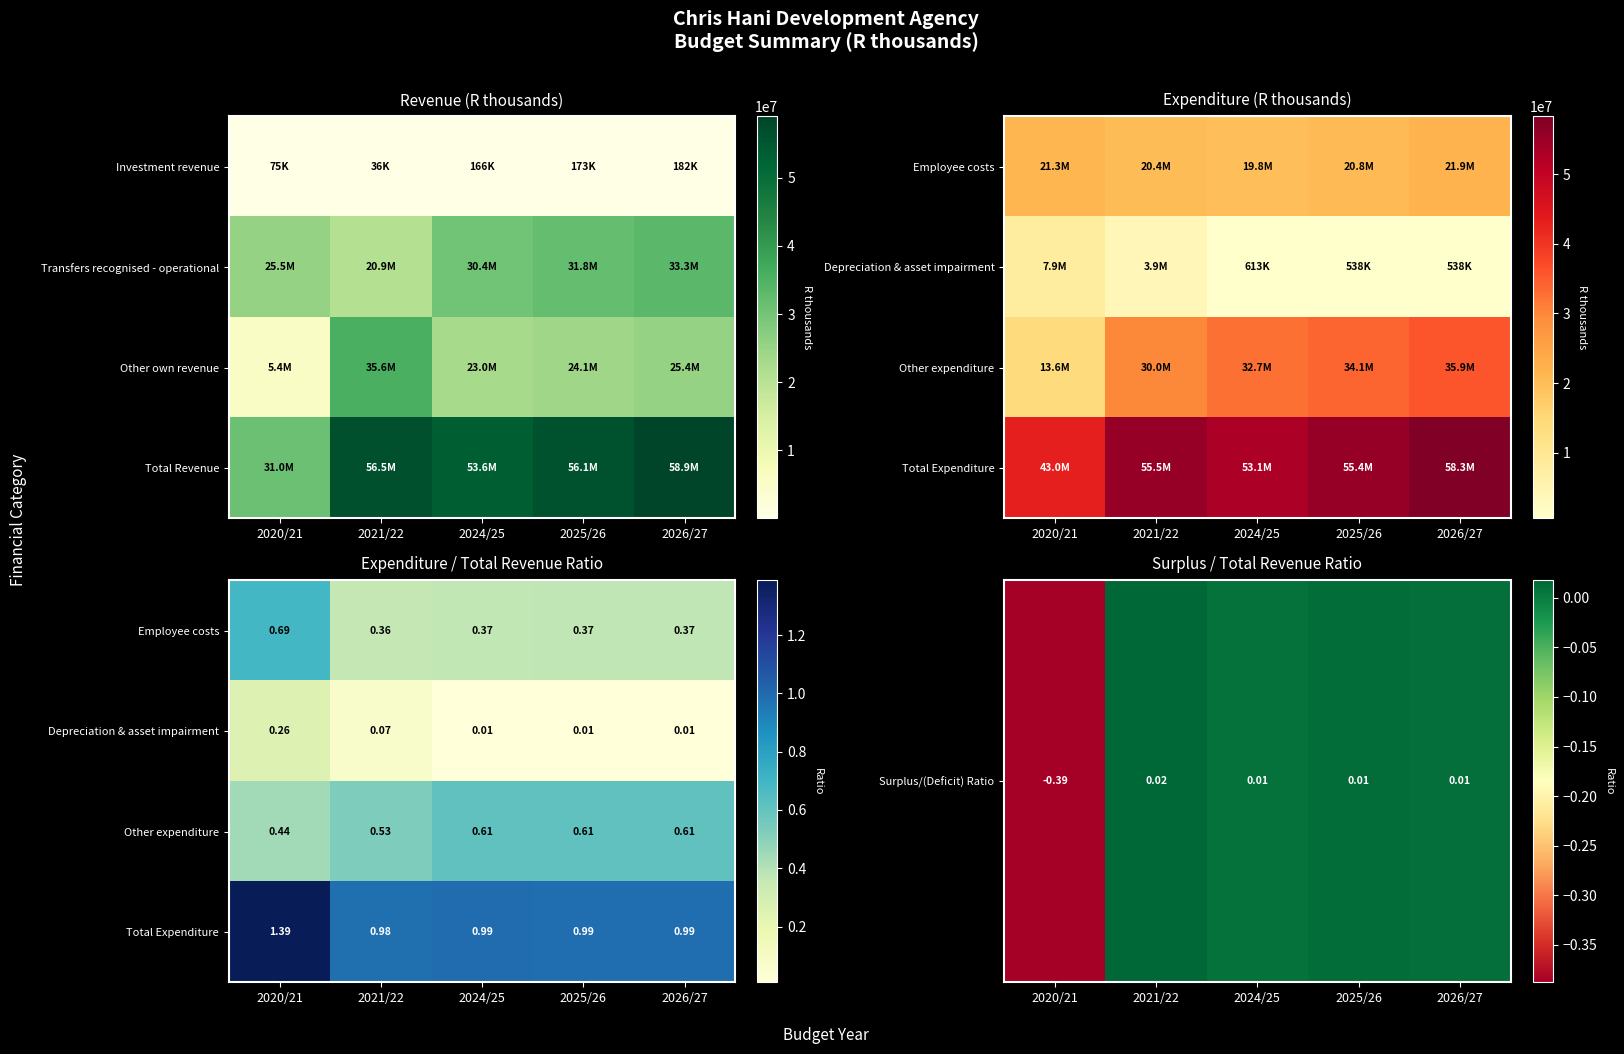

What is the highest value of the Total Expenditure series?

1.4